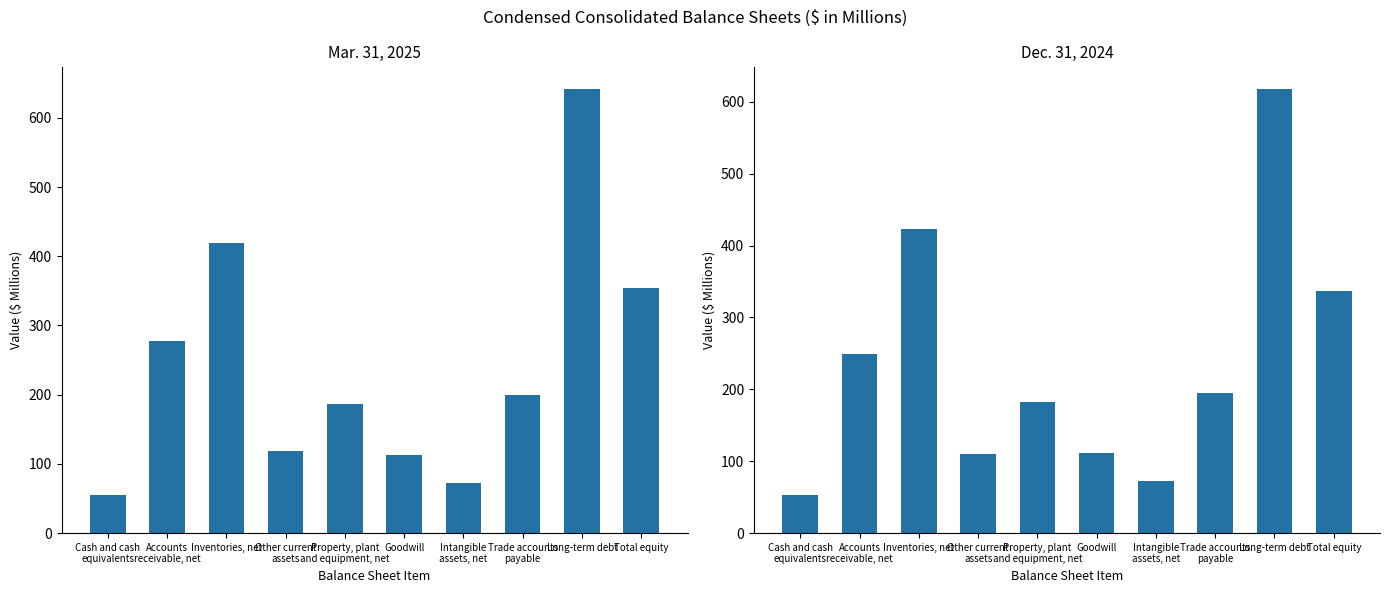

How many values in the Mar. 31, 2025 series exceed 199?

5